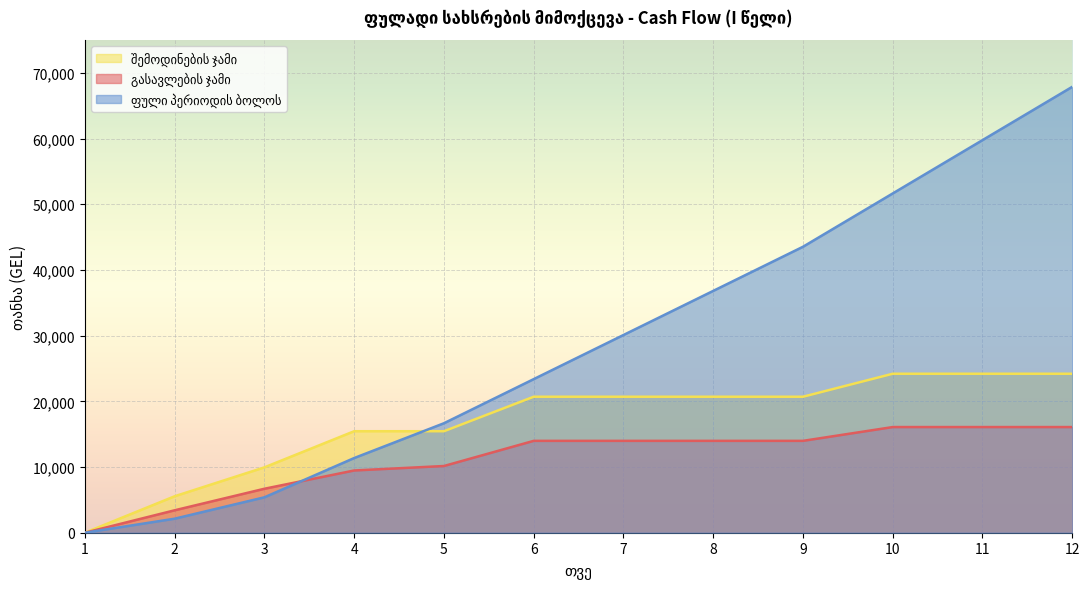

True or false: ფული პერიოდის ბოლოს has a value of 2136 at 2.

True